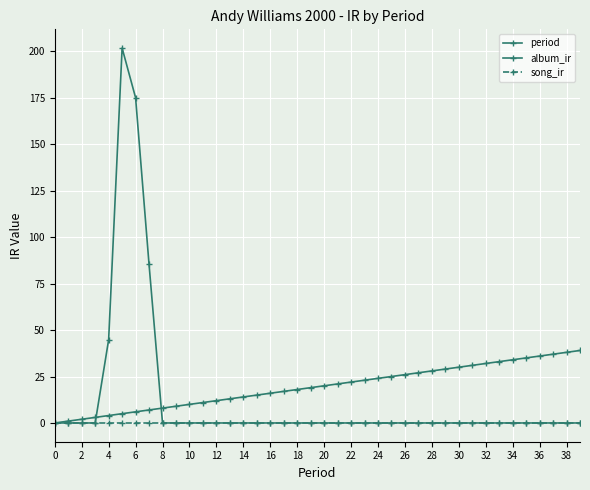

True or false: song_ir and album_ir cross at least once.

False